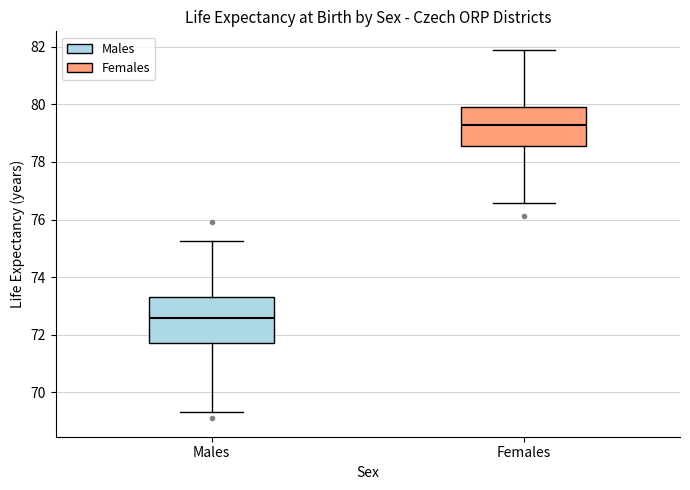

Reading left to right, read every box against the y-axis: the position of its median line, the range the box covers, and the ends of its whiskers. The values are not printed on the chart, so give them approximately, as read against the axis.

Males: median 72.6, box 71.8 to 73.4, whiskers 69.4 to 75.2
Females: median 79.2, box 78.6 to 80.0, whiskers 76.6 to 81.8